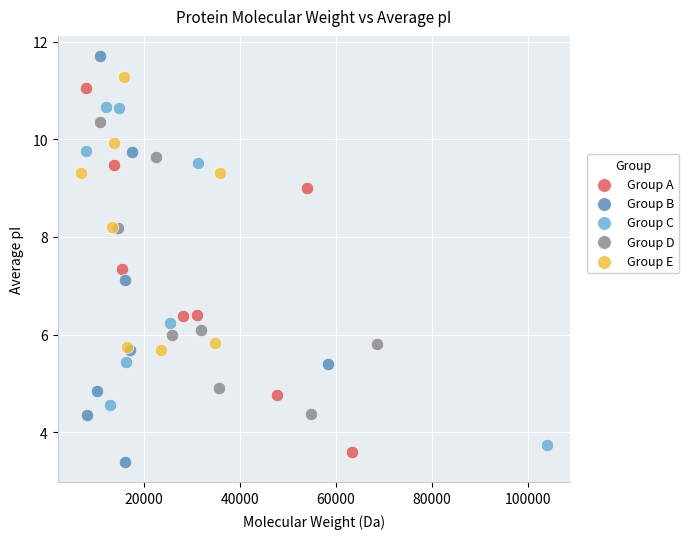

Which series contains the lowest Y value?

Group B